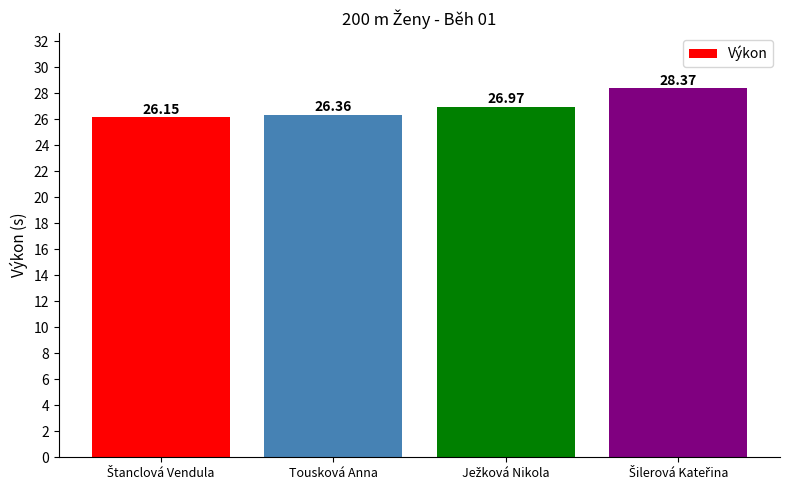

What is the label of the 2nd bar from the left?

Tousková Anna